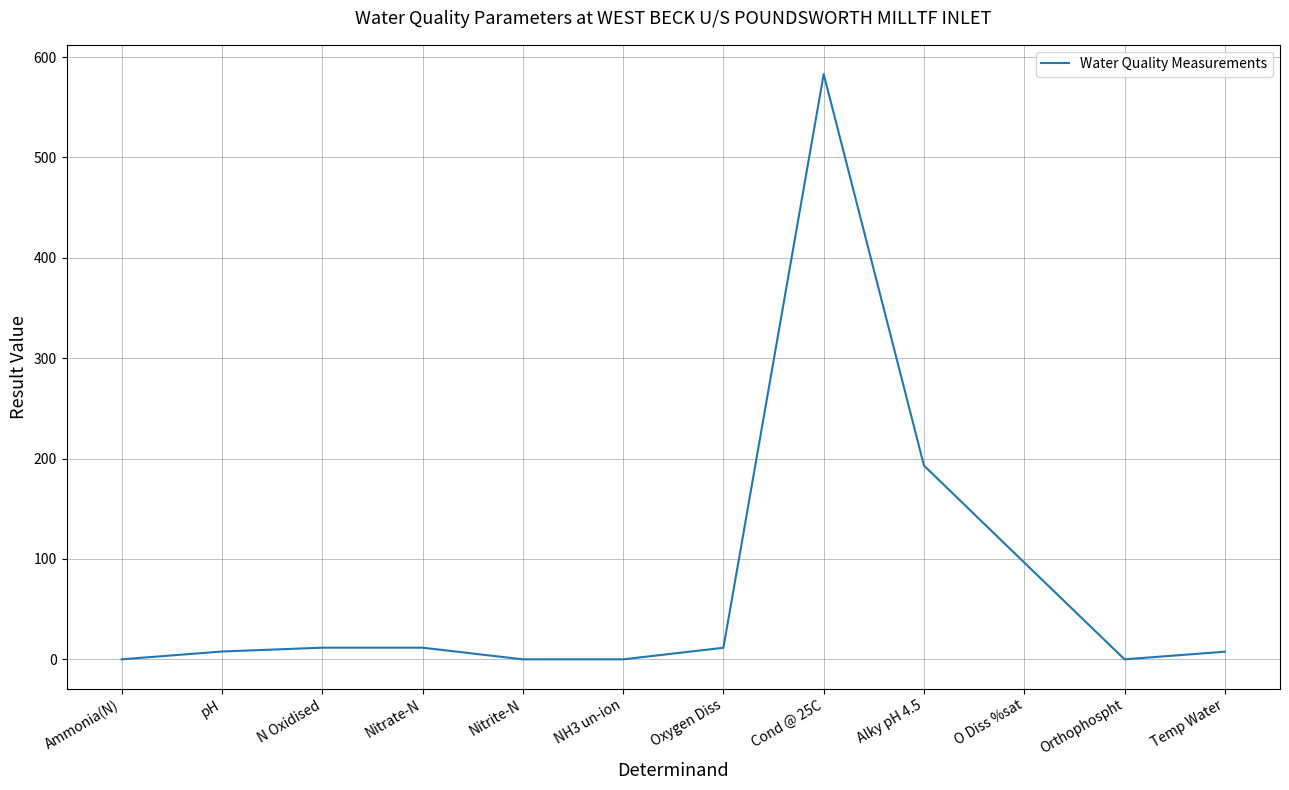

Which has a higher value, Nitrite-N or Cond @ 25C?

Cond @ 25C